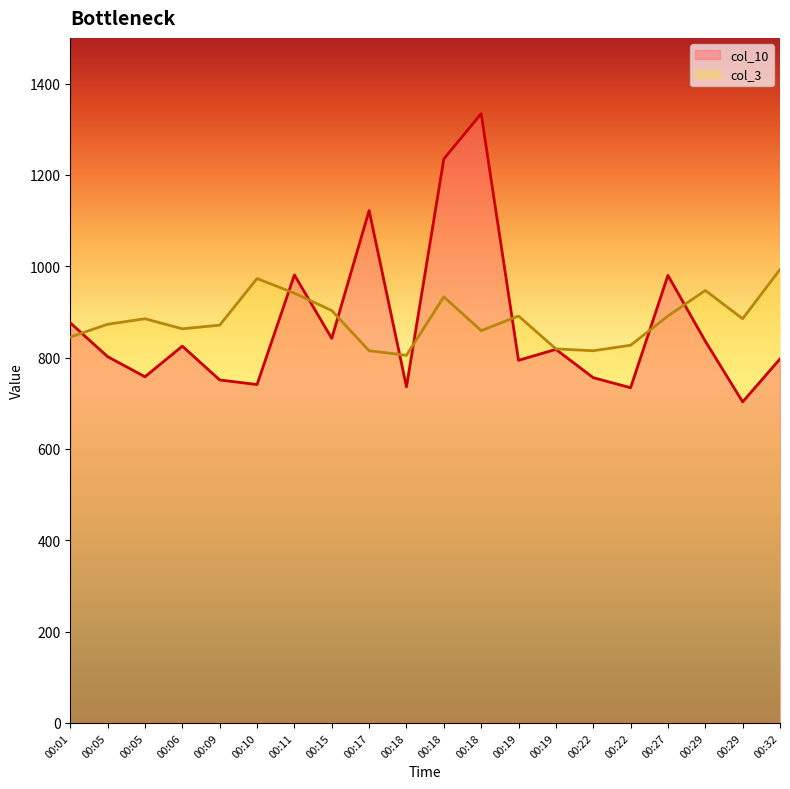

What are all the series names shown in the legend?

col_10, col_3